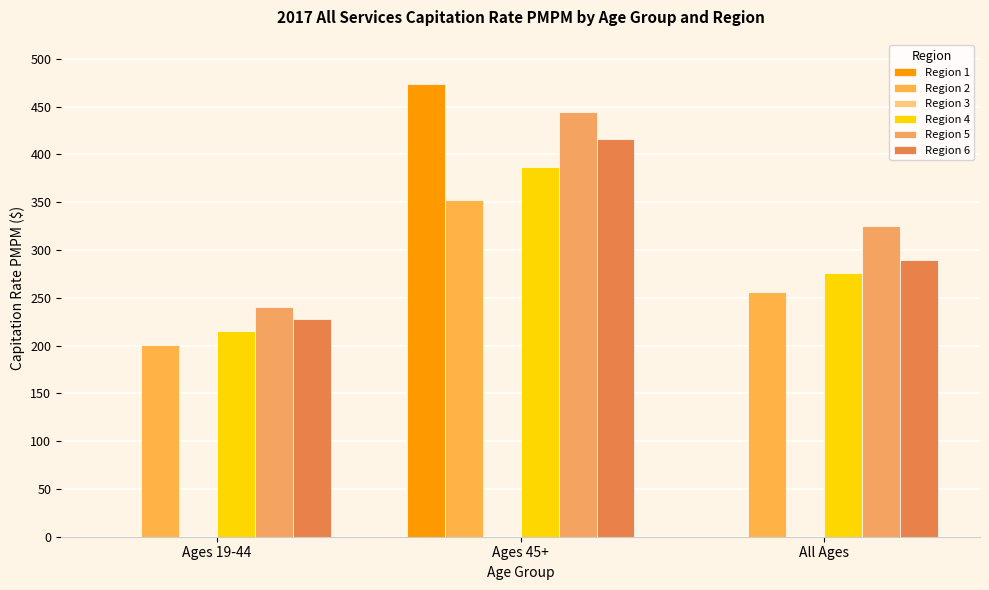

What is the difference between the second highest and minimum values in the Region 5 series?

84.5